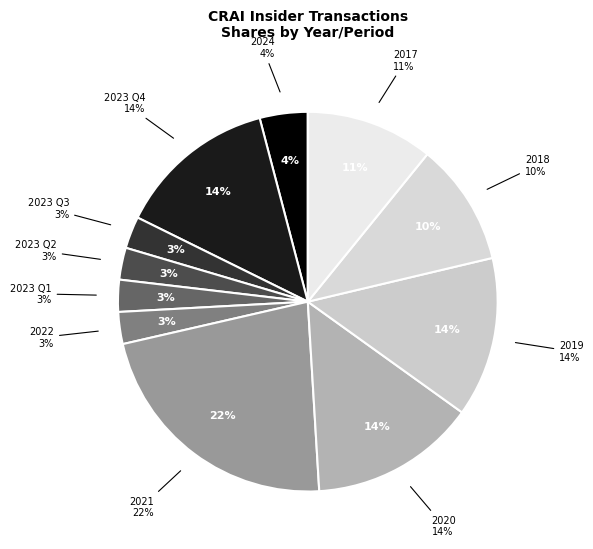

Is 2021-08-09 the majority of the pie?

No